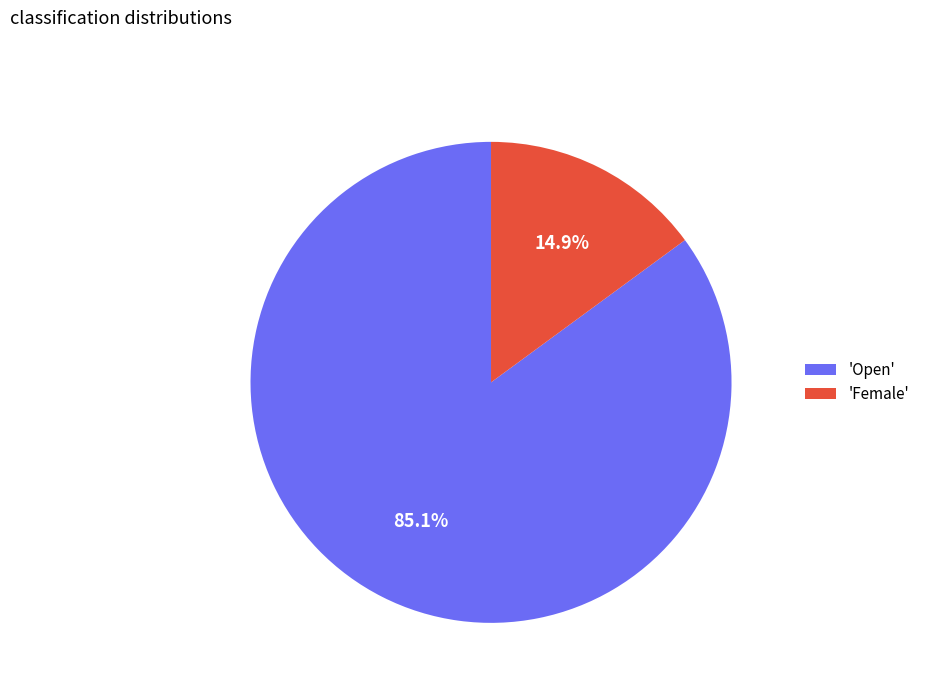

Which slice represents more than half of the pie?

'Open'